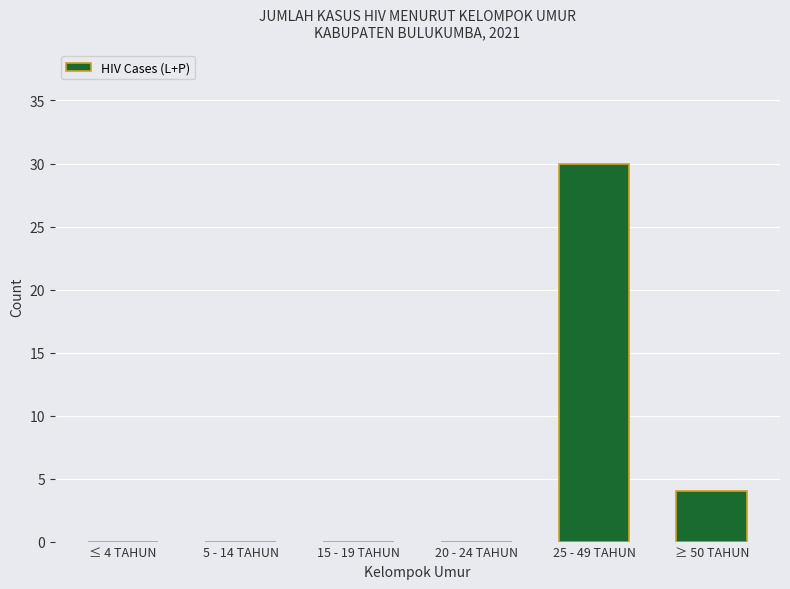

Reading right to left, list all the values displayed in this chart.

≥ 50 TAHUN=4	25 - 49 TAHUN=30	20 - 24 TAHUN=0	15 - 19 TAHUN=0	5 - 14 TAHUN=0	≤ 4 TAHUN=0